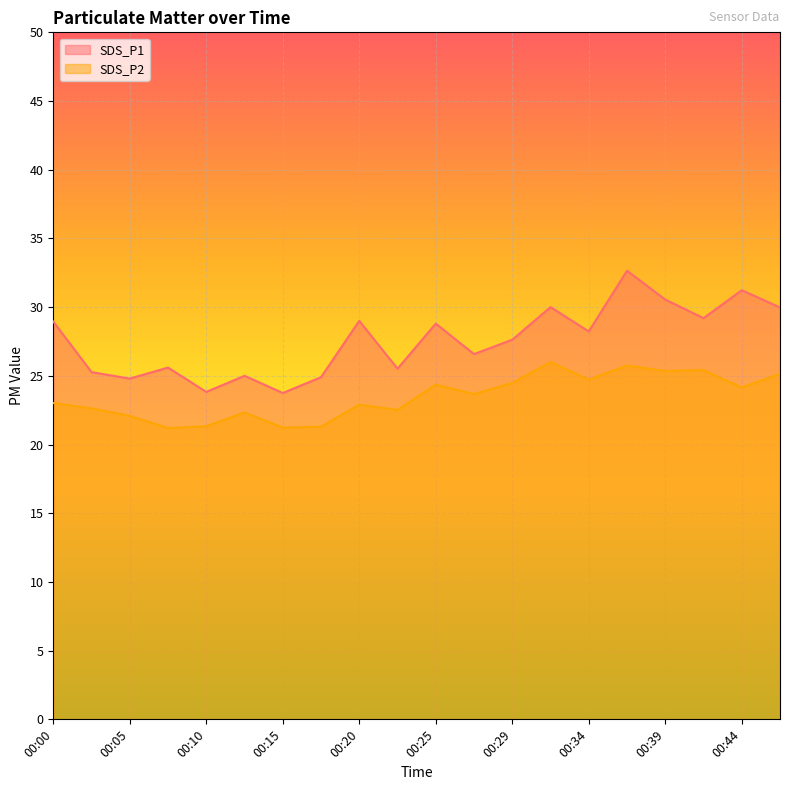

At which label is SDS_P1 closest to 28?

00:34